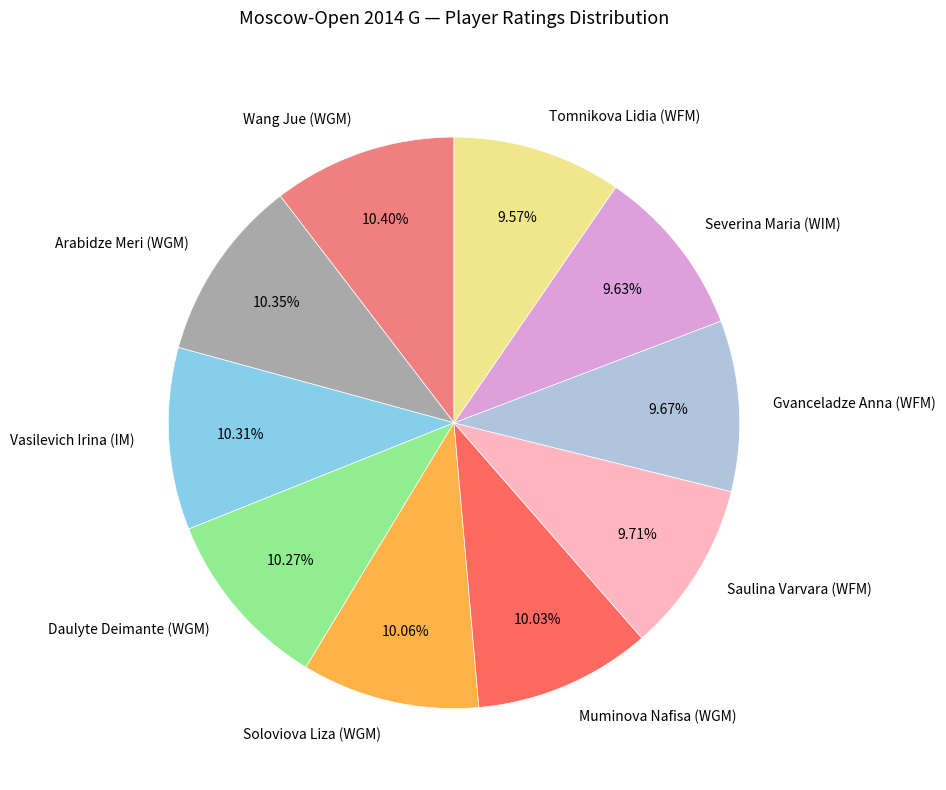

How many slices are in this pie chart?

10